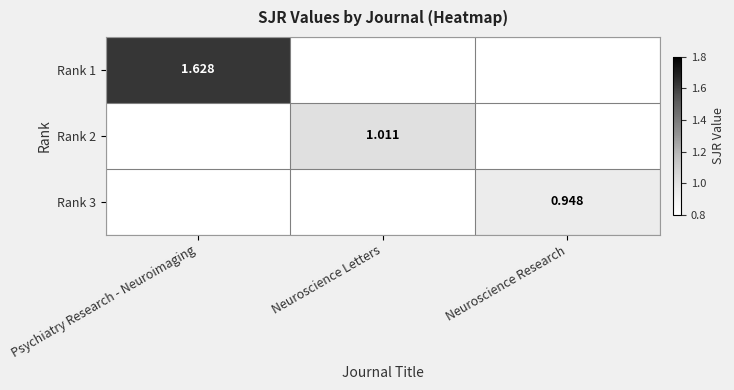

Which has a higher value, Neuroscience Research or Psychiatry Research - Neuroimaging?

Psychiatry Research - Neuroimaging